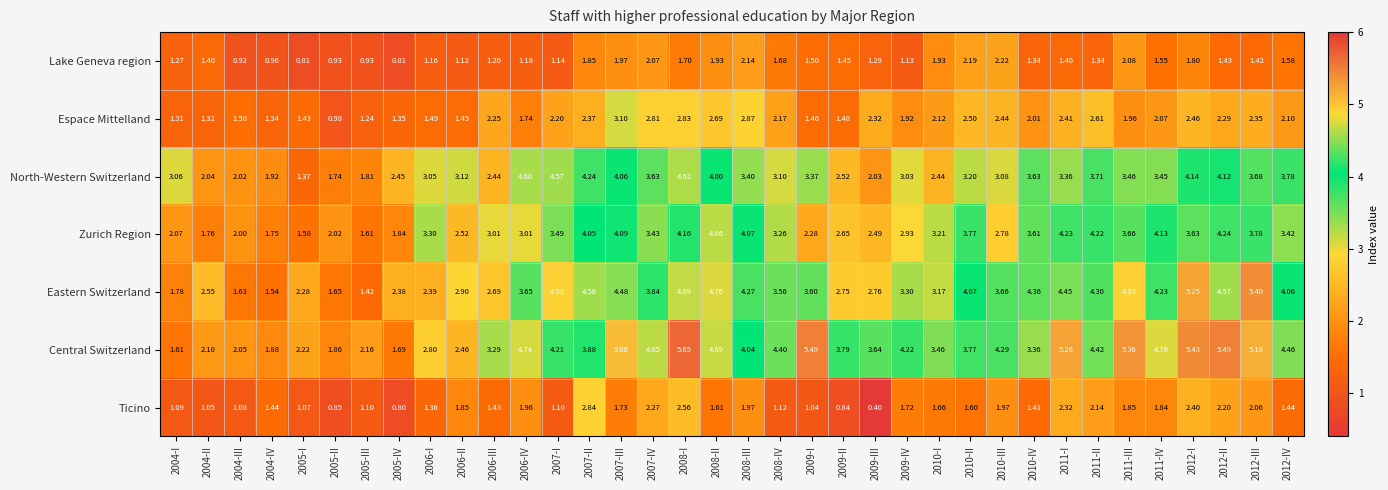

How many series are shown in this chart?

7